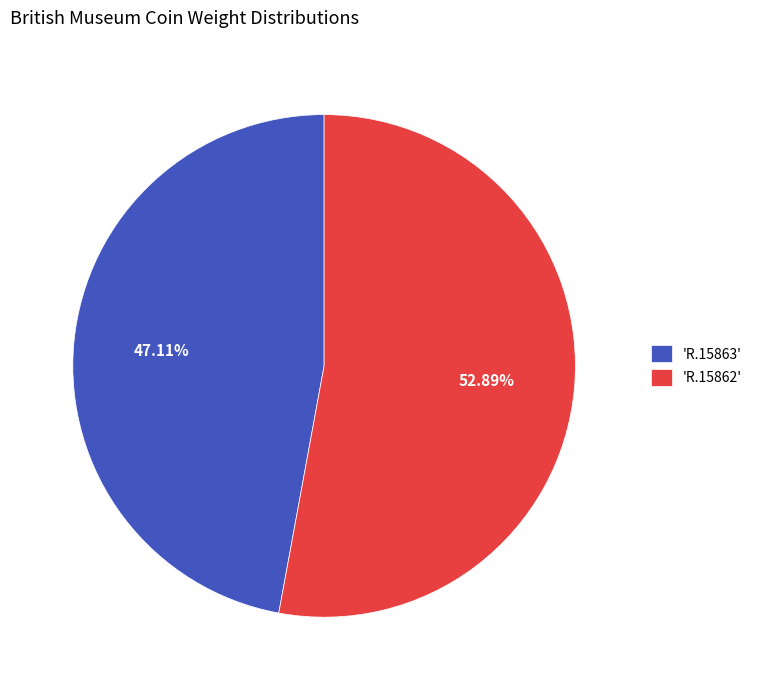

How many slices are in this pie chart?

2